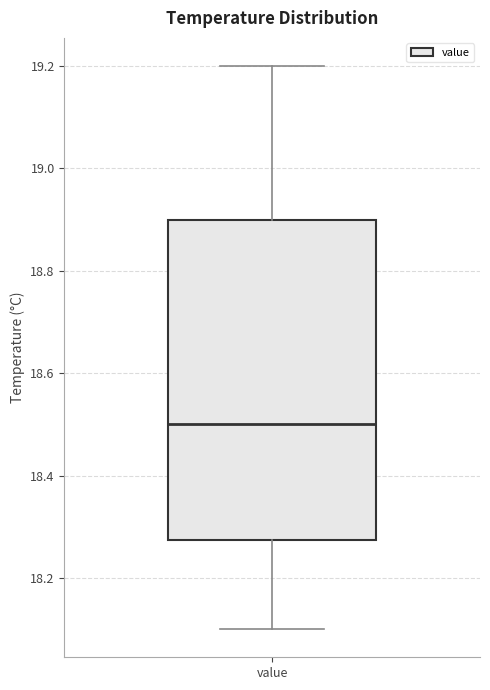

Read this box plot against the y-axis: the position of the median line, the range covered by the box, and the ends of both whiskers. The values are not printed on the chart, so give them approximately, as read against the axis.

median 18.50, box 18.28 to 18.90, whiskers 18.10 to 19.20